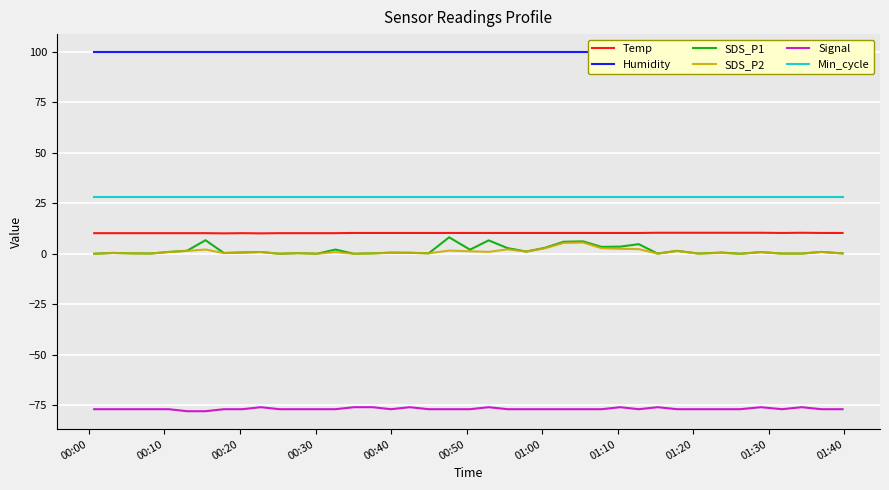

True or false: Min_cycle and SDS_P1 cross at least once.

False